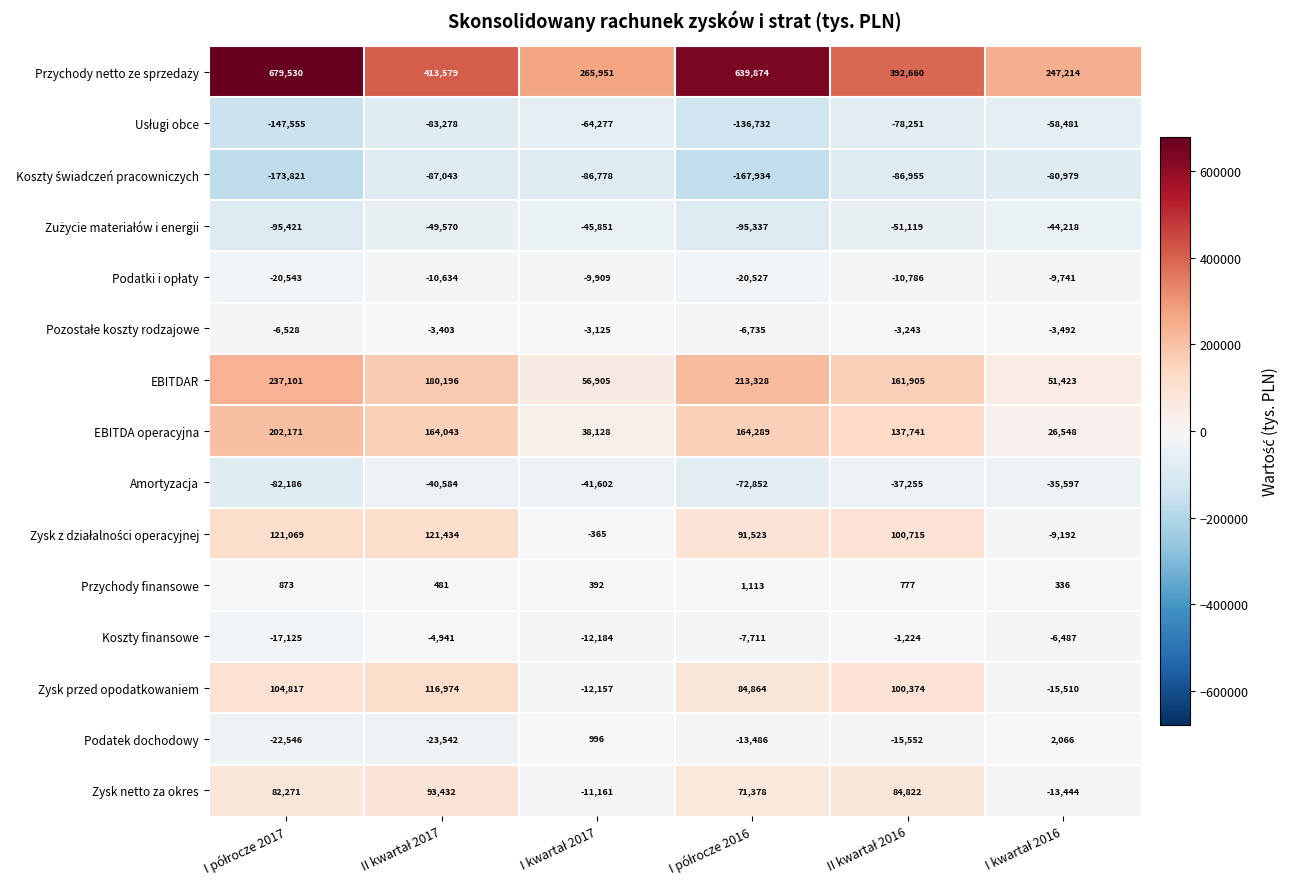

At how many categories does at least one series exceed 11391?

6